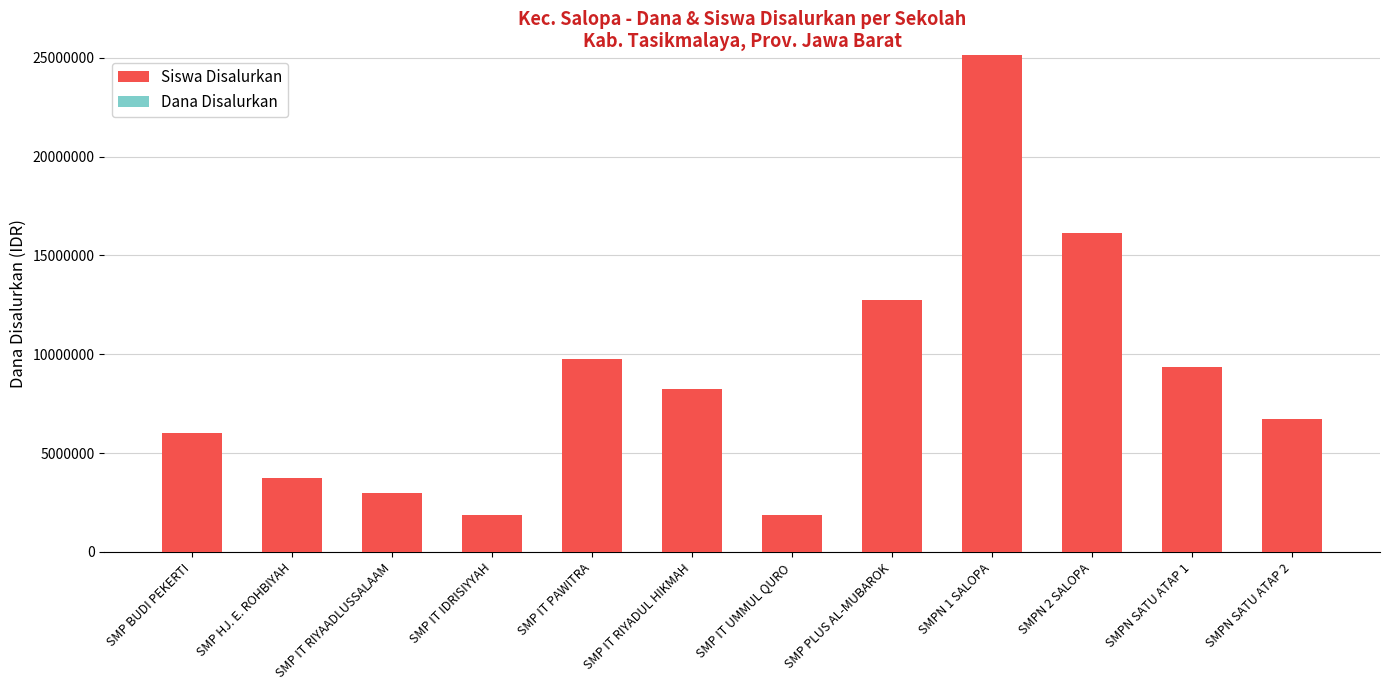

What is the change in value from SMP BUDI PEKERTI to SMP IT PAWITRA?

+3750000